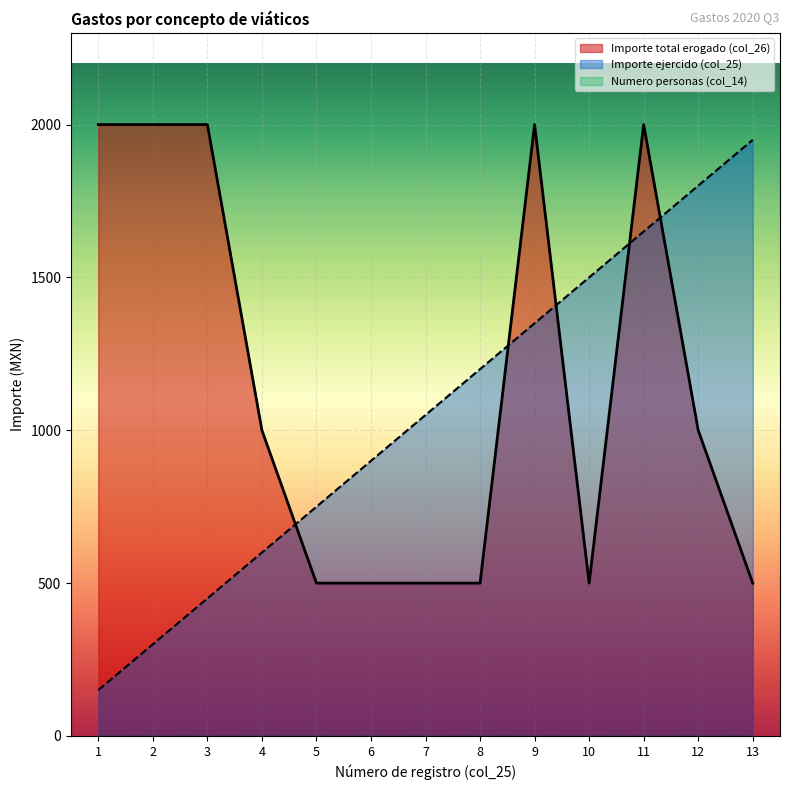

At which category is the sum across all series the highest?

11